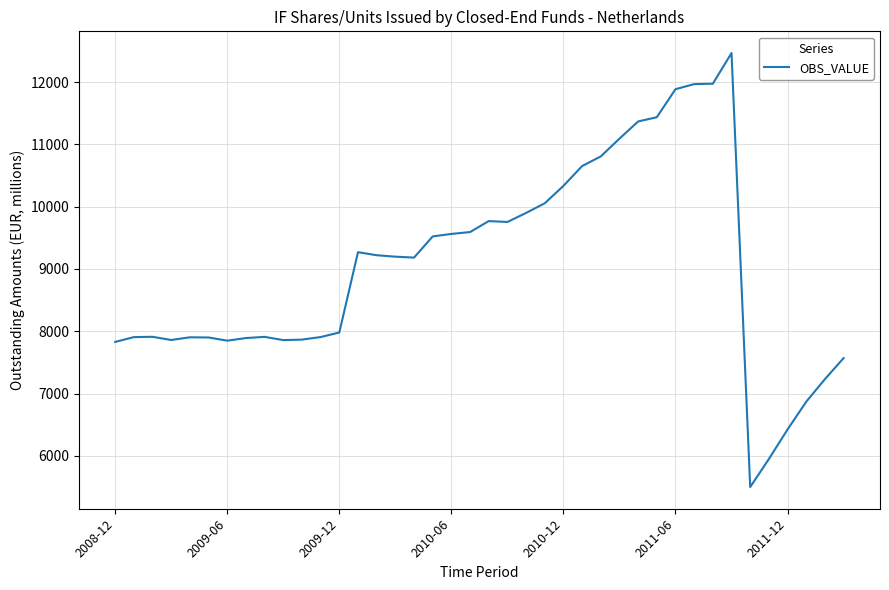

What is the maximum value shown in the chart?

12465